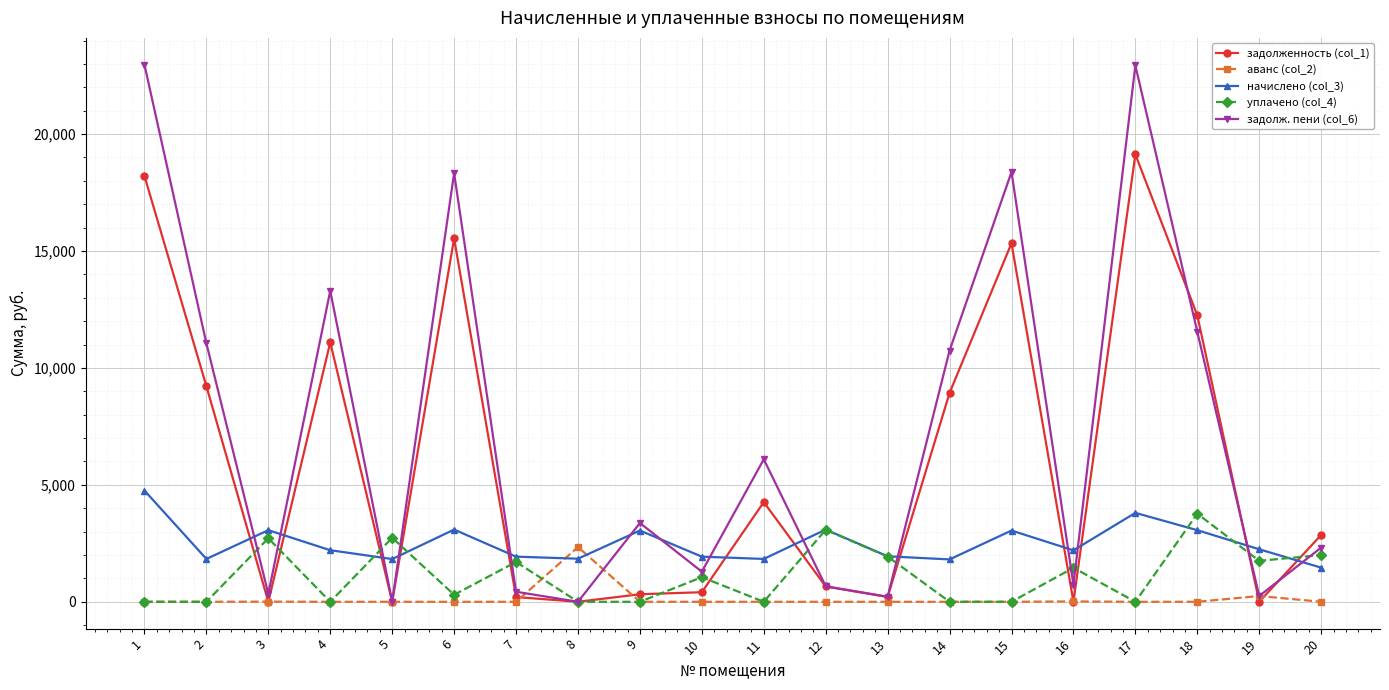

True or false: уплачено (col_4) has more than 1 points higher than both neighbors.

True